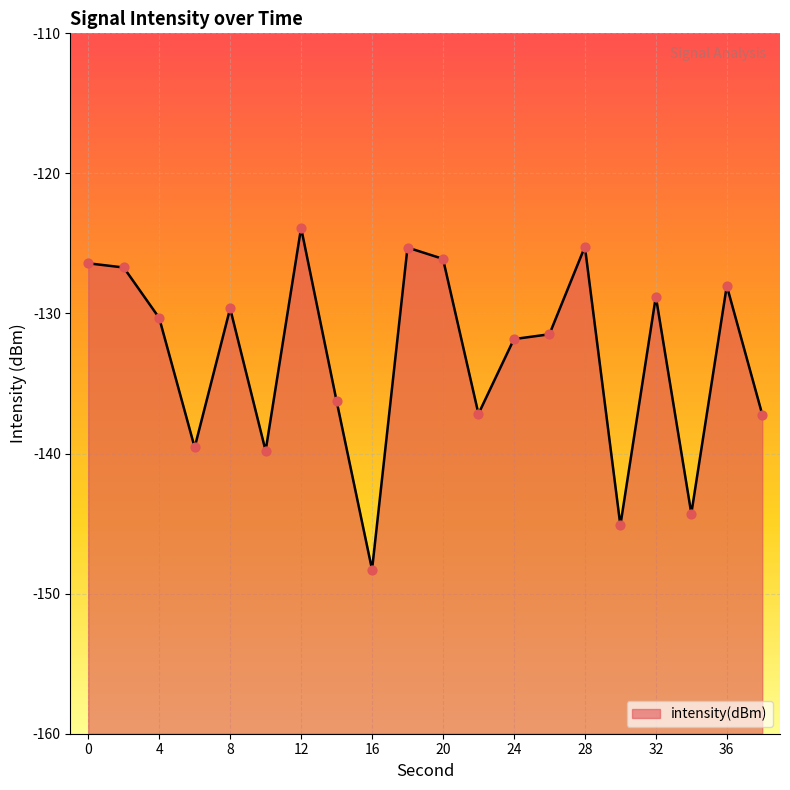

Which has a higher value, 30 or 26?

26